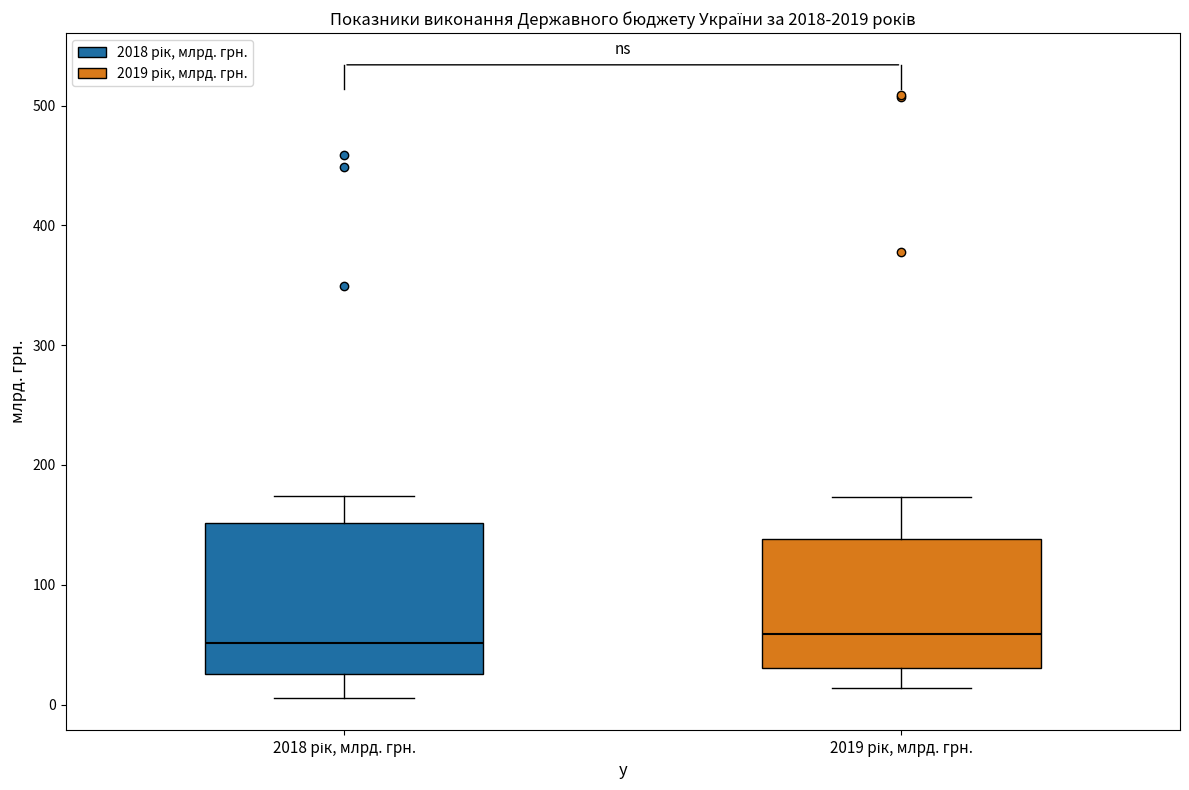

Reading left to right, read every box against the y-axis: the position of its median line, the range the box covers, and the ends of its whiskers. The values are not printed on the chart, so give them approximately, as read against the axis.

2018 рік, млрд. грн.: median 50, box 30 to 150, whiskers 10 to 170
2019 рік, млрд. грн.: median 60, box 30 to 140, whiskers 10 to 170